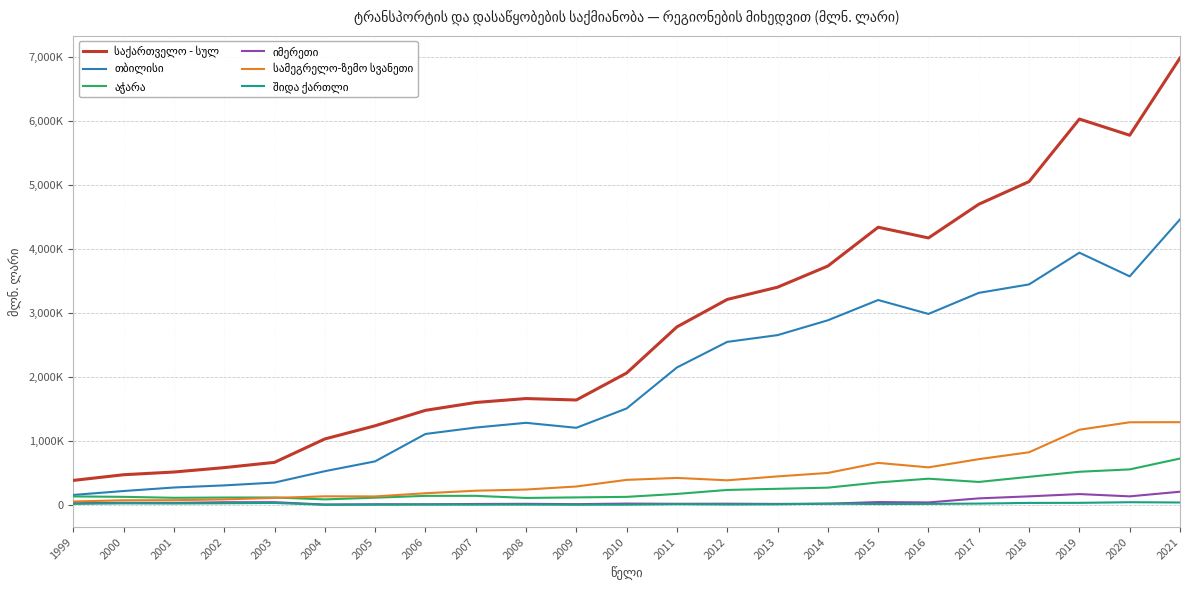

What is the value of the საქართველო - სულ point at the 19th from the left?

4699.5